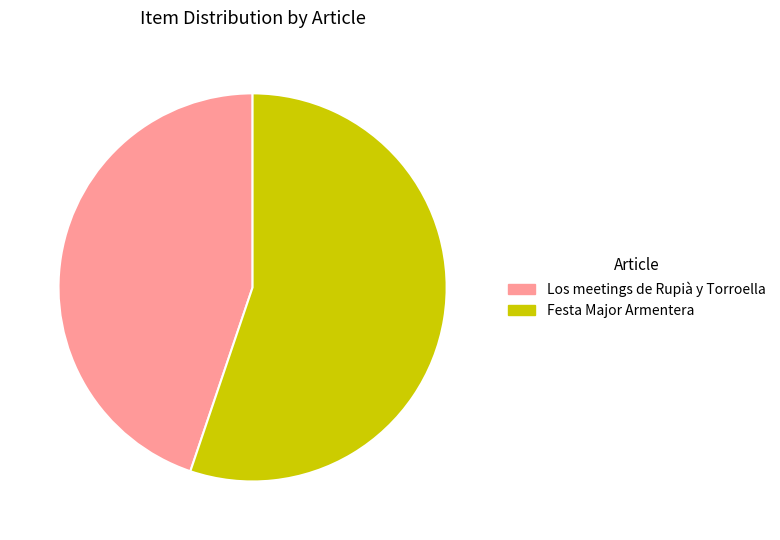

Which slice represents more than half of the pie?

Festa Major Armentera